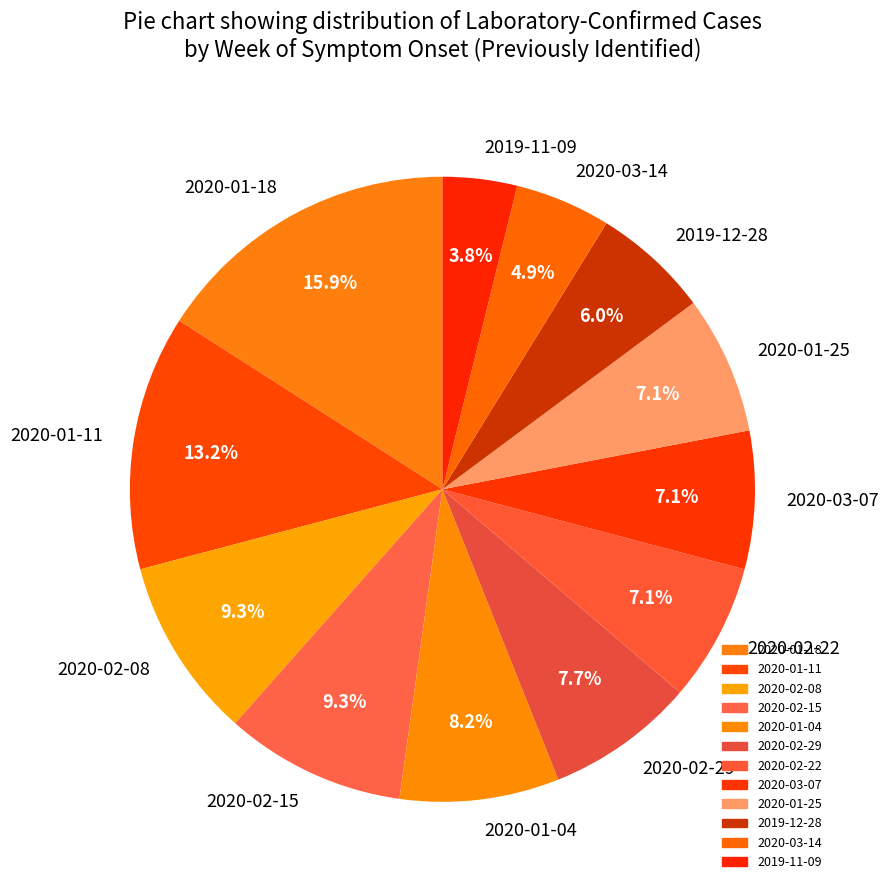

To the nearest percent, what is the combined percentage of 2020-01-11 and 2020-03-07?

20%